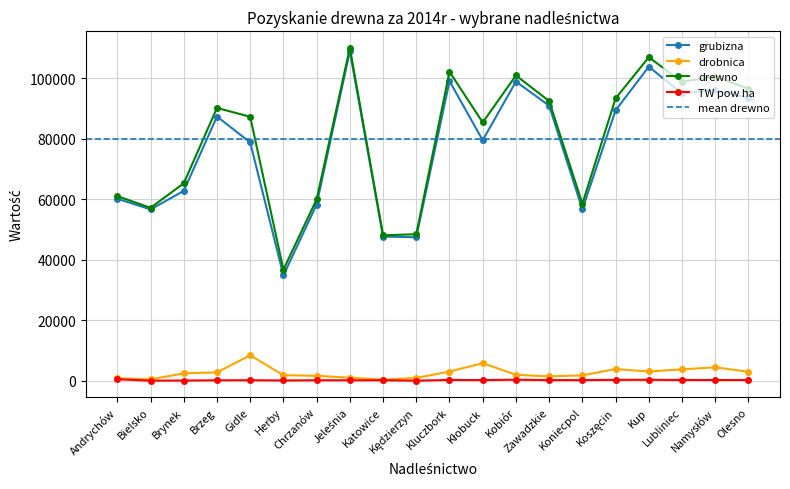

True or false: drobnica has a value of 1287.3 at Andrychów.

False